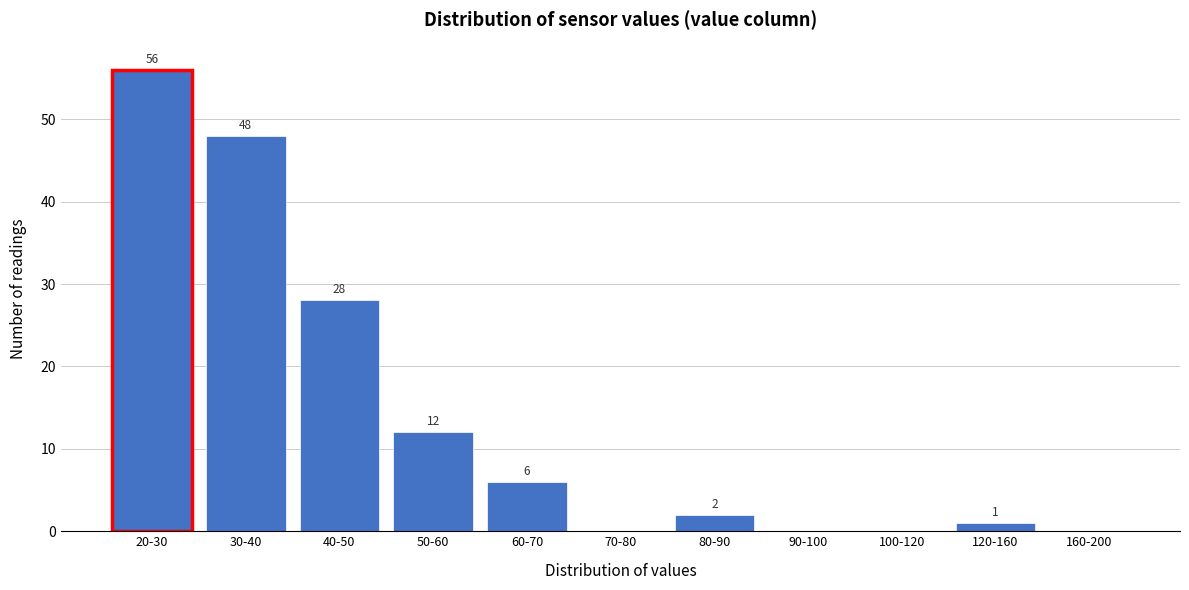

Reading left to right, transcribe all the data shown in this chart.

20-30=56	30-40=48	40-50=28	50-60=12	60-70=6	70-80=0	80-90=2	90-100=0	100-120=0	120-160=1	160-200=0